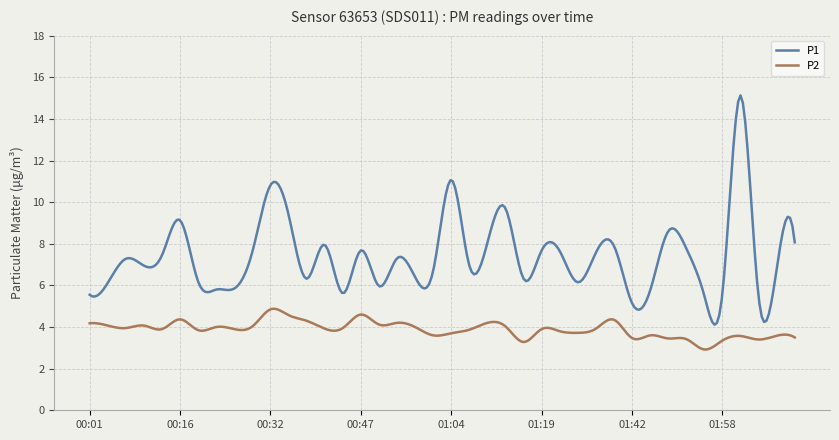

True or false: P2 and P1 cross at least once.

False